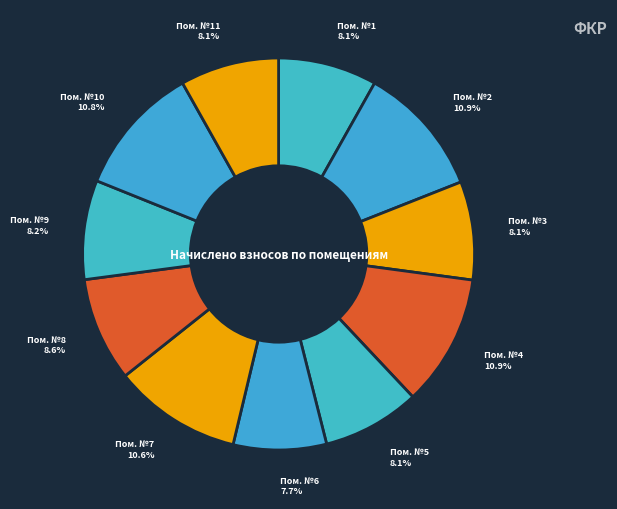

How many segments does this pie chart have?

11